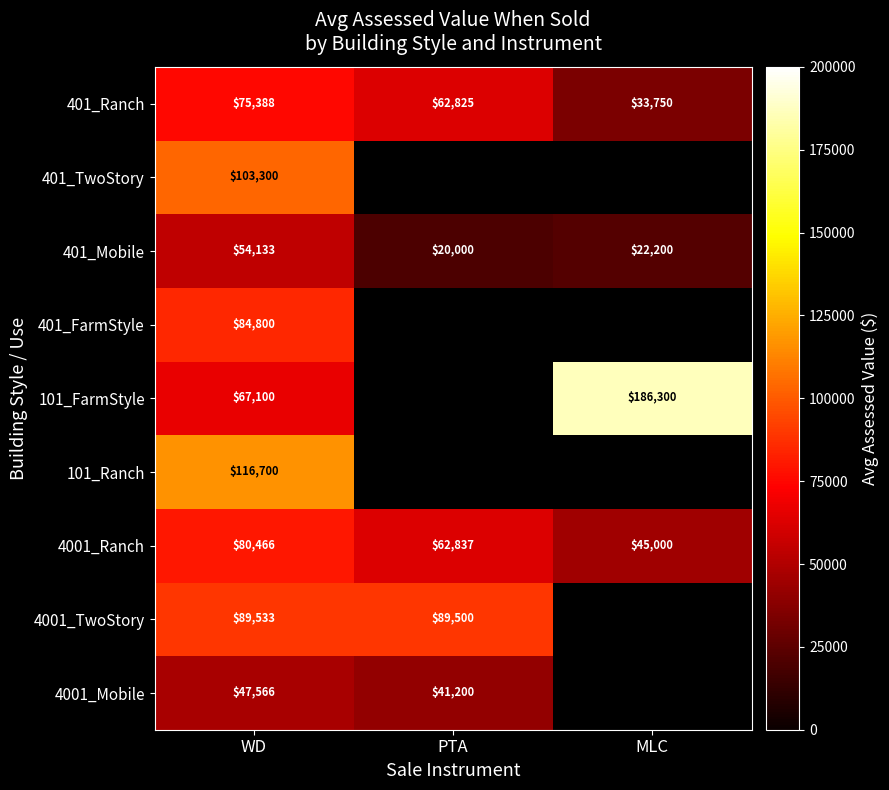

Is it true that 4001_TwoStory equals 38911.6 at PTA?

False